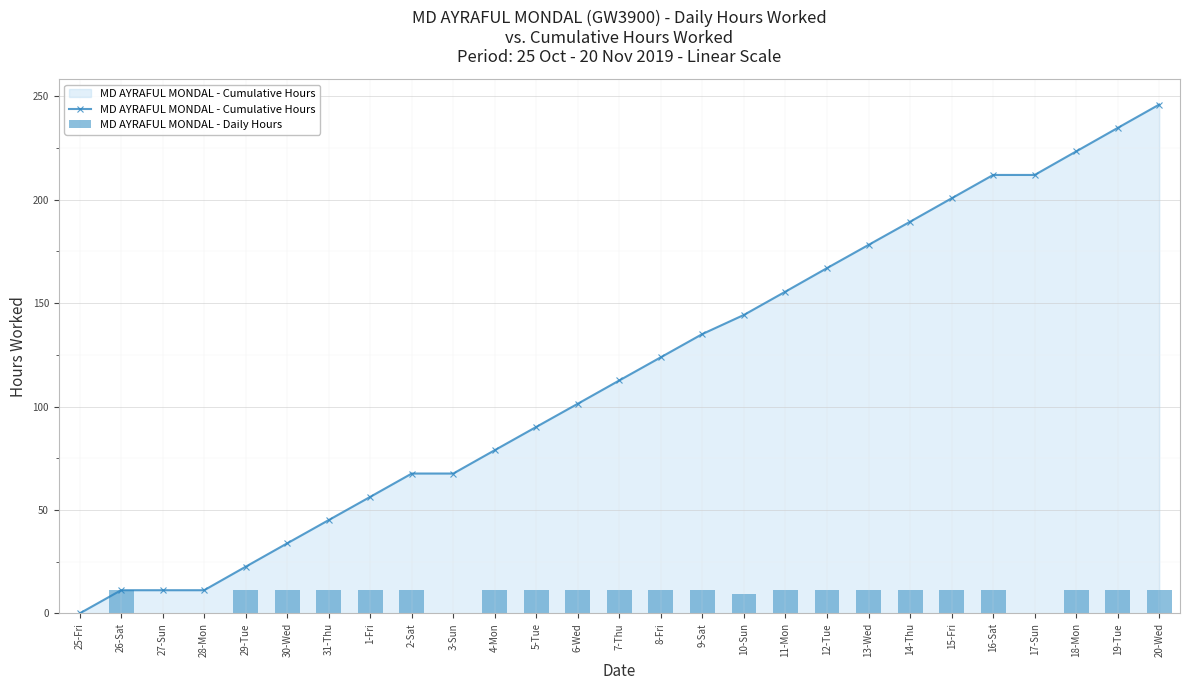

What position from the left is 25-Fri?

1